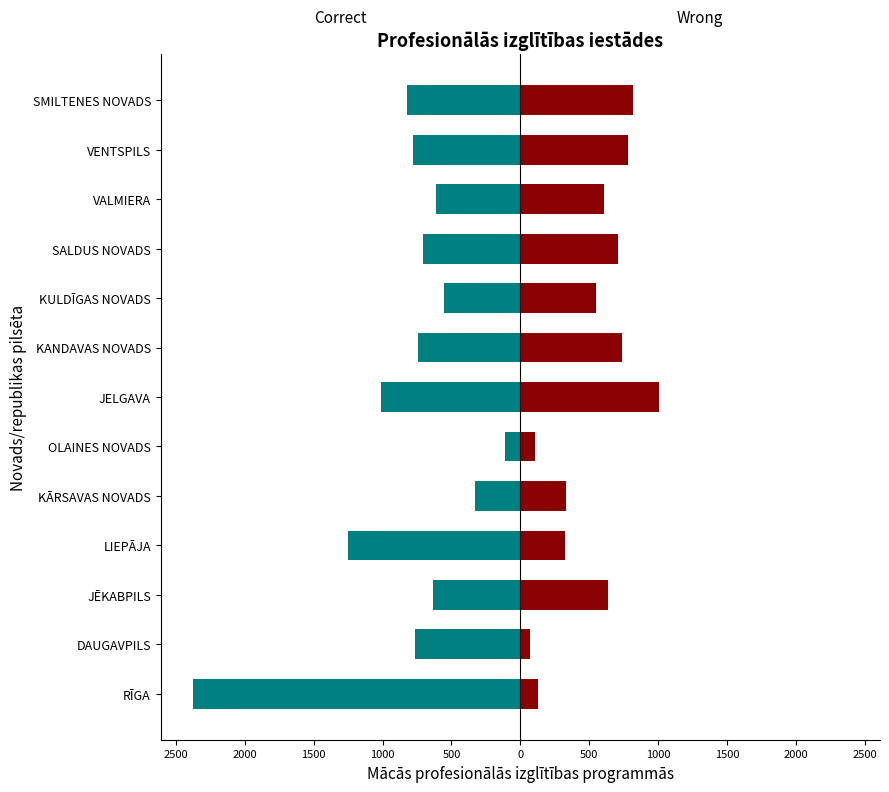

How many series are shown in this chart?

2